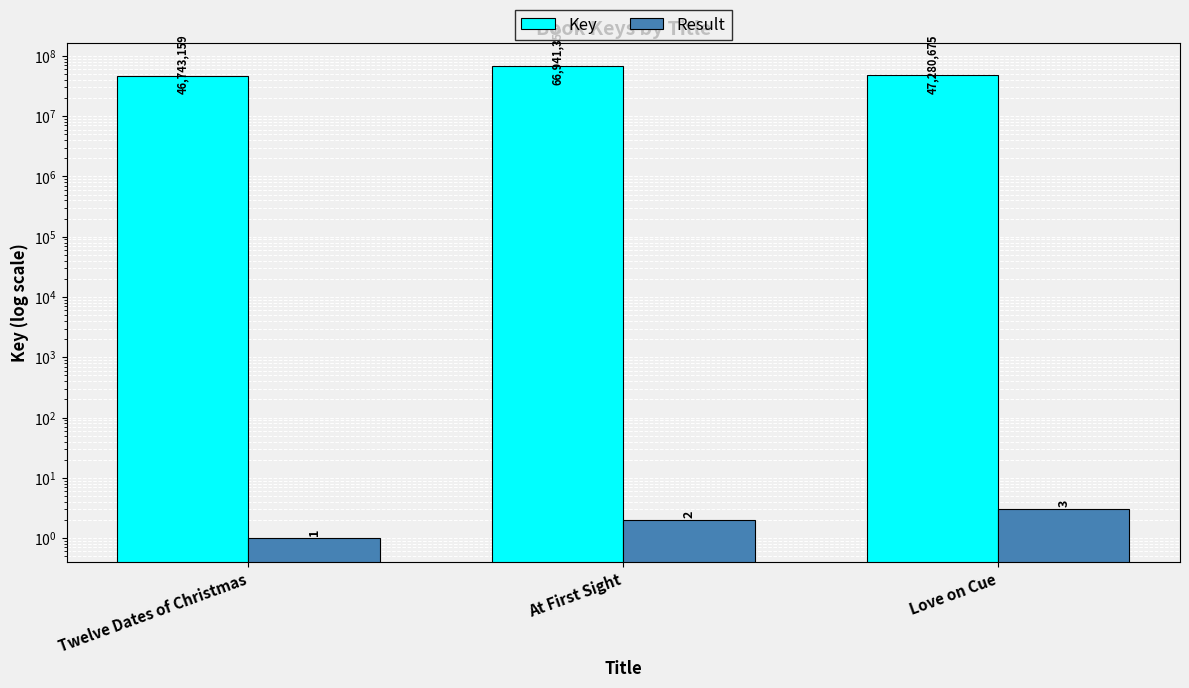

How many bars are there in each group?

2